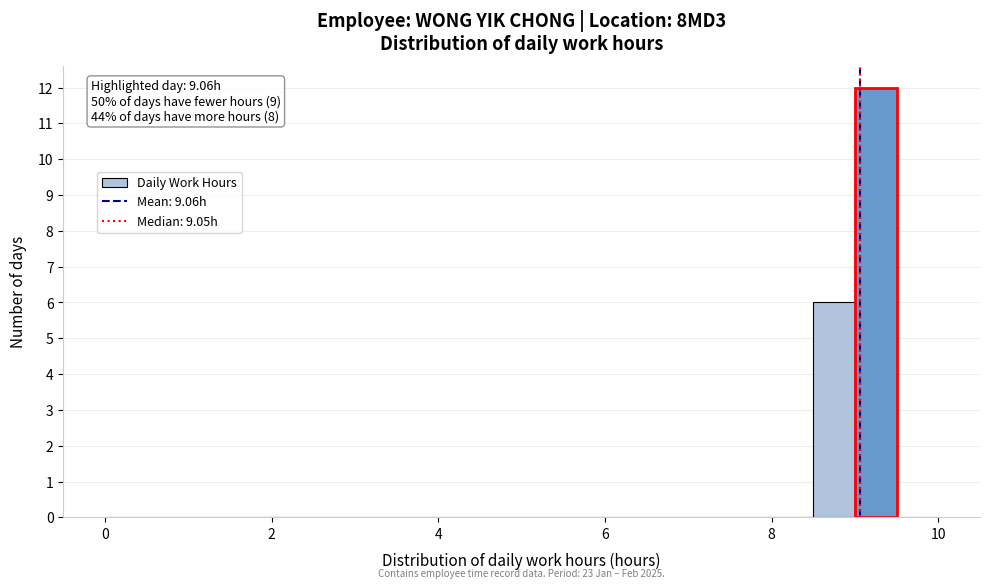

Around what value on the x-axis is the tallest bar? Give the approximate position of its centre, as read against the axis.

9.2